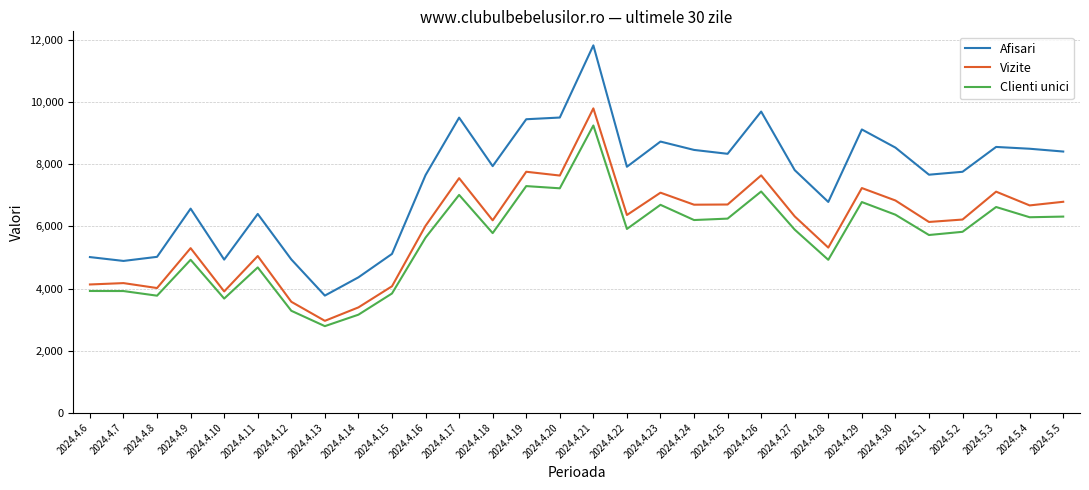

Which series has the largest range (max minus min)?

Afisari